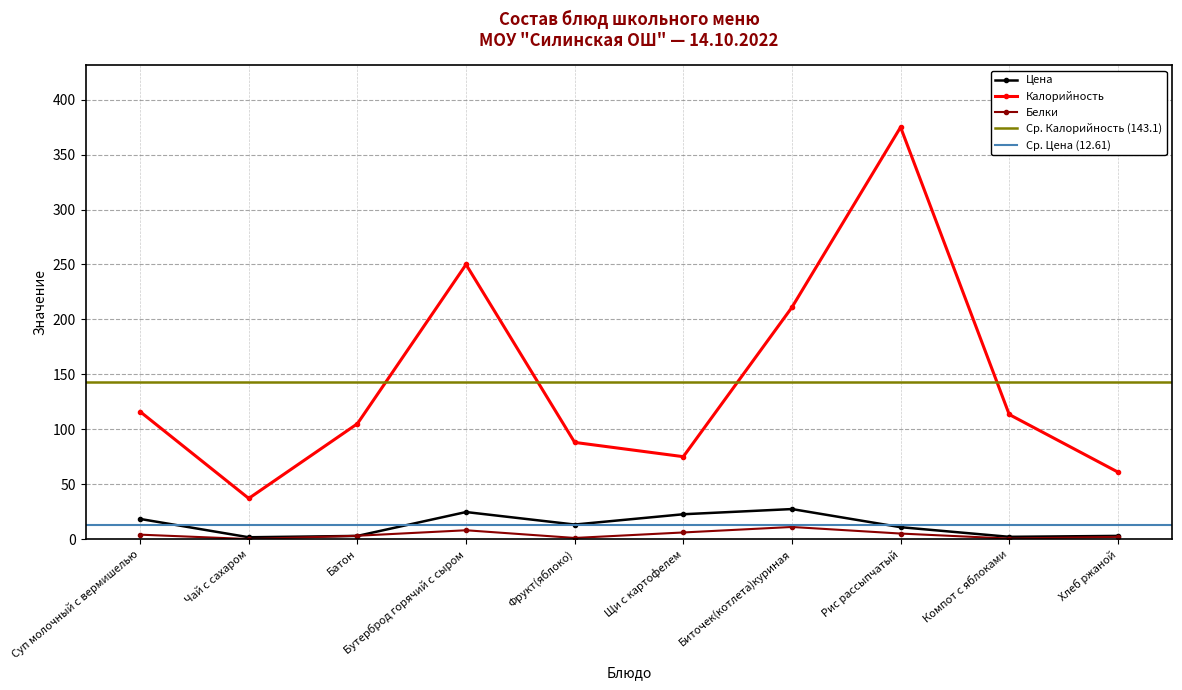

Which has a higher value, Щи с картофелем or Биточек(котлета)куриная?

Биточек(котлета)куриная